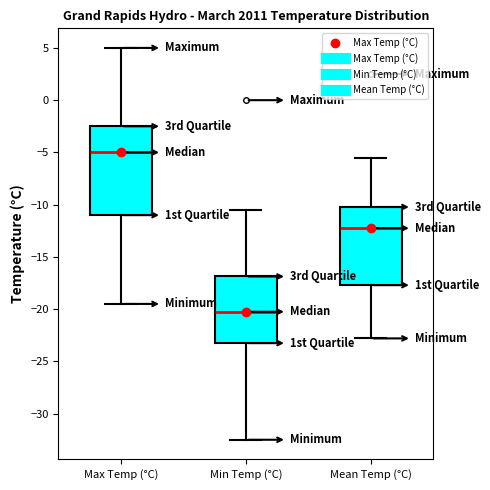

Which box is the tallest, from its lower edge to its upper edge?

Max Temp (°C)